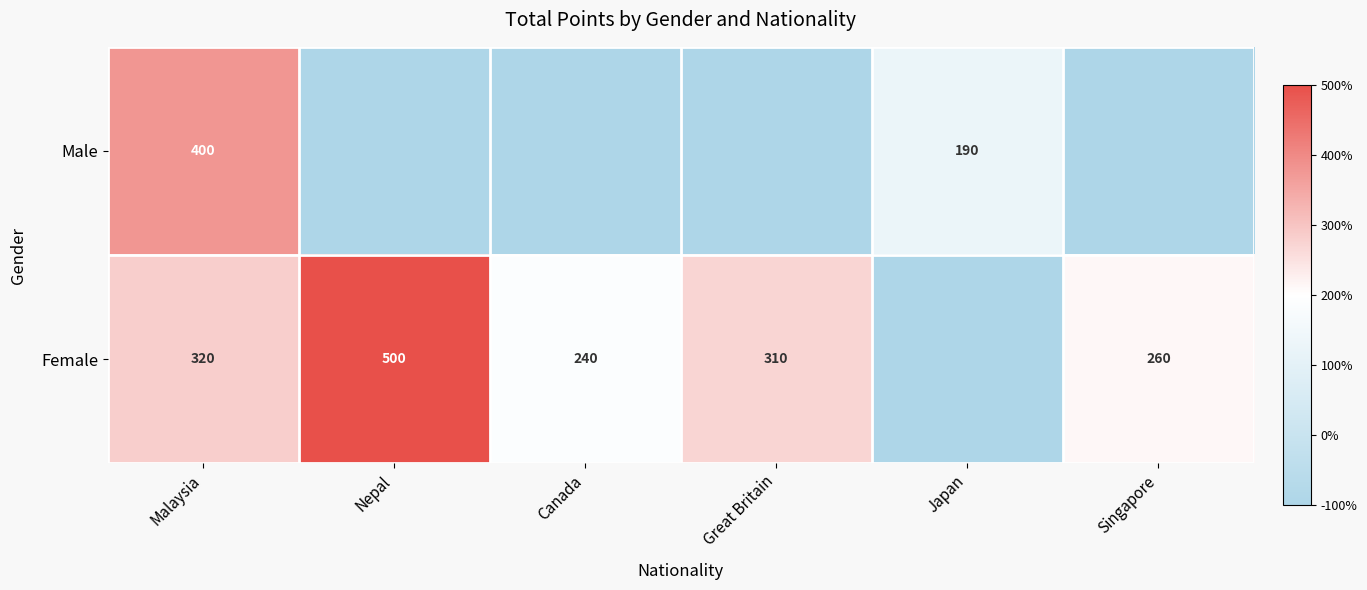

The value of Female at Malaysia is 0.1. True or false?

False